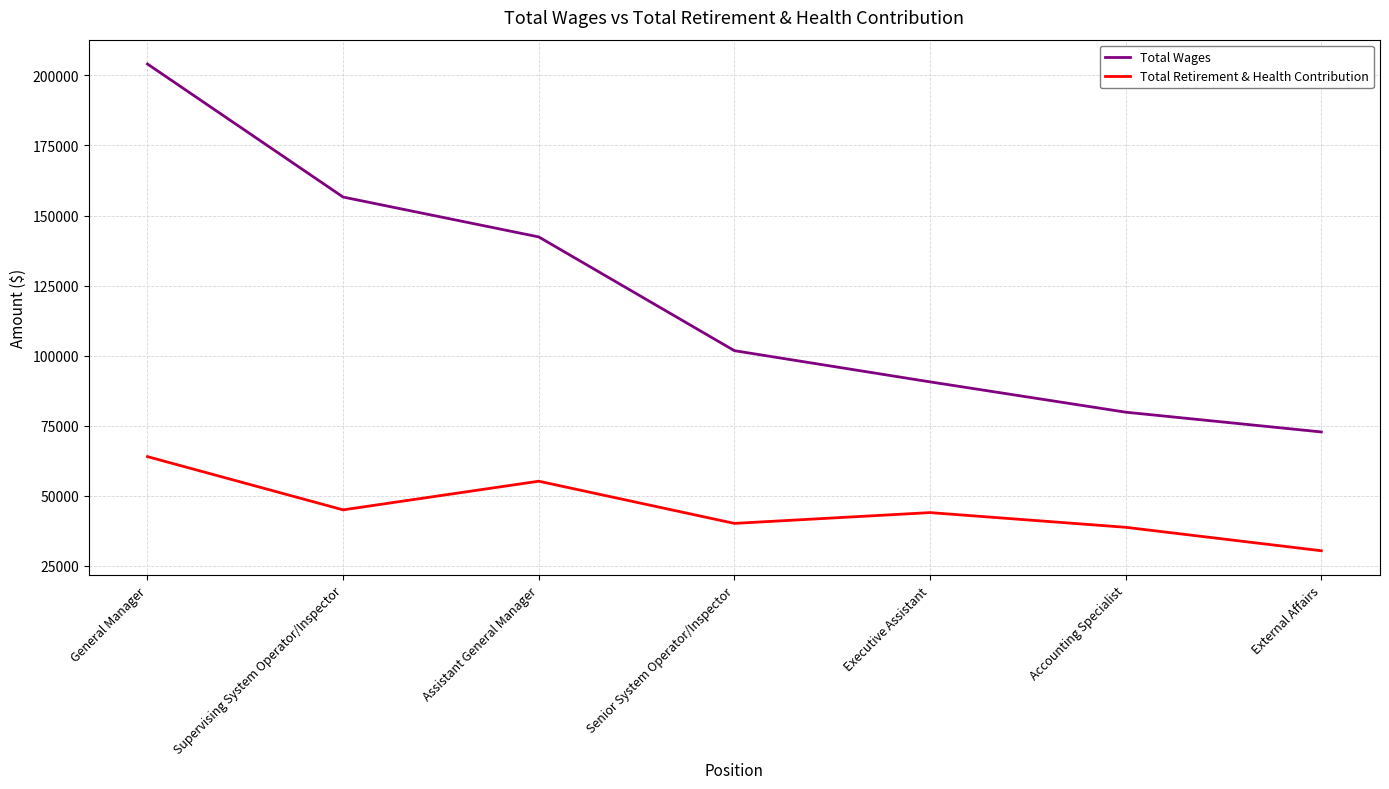

Where does the Total Wages series first go above 101799?

General Manager